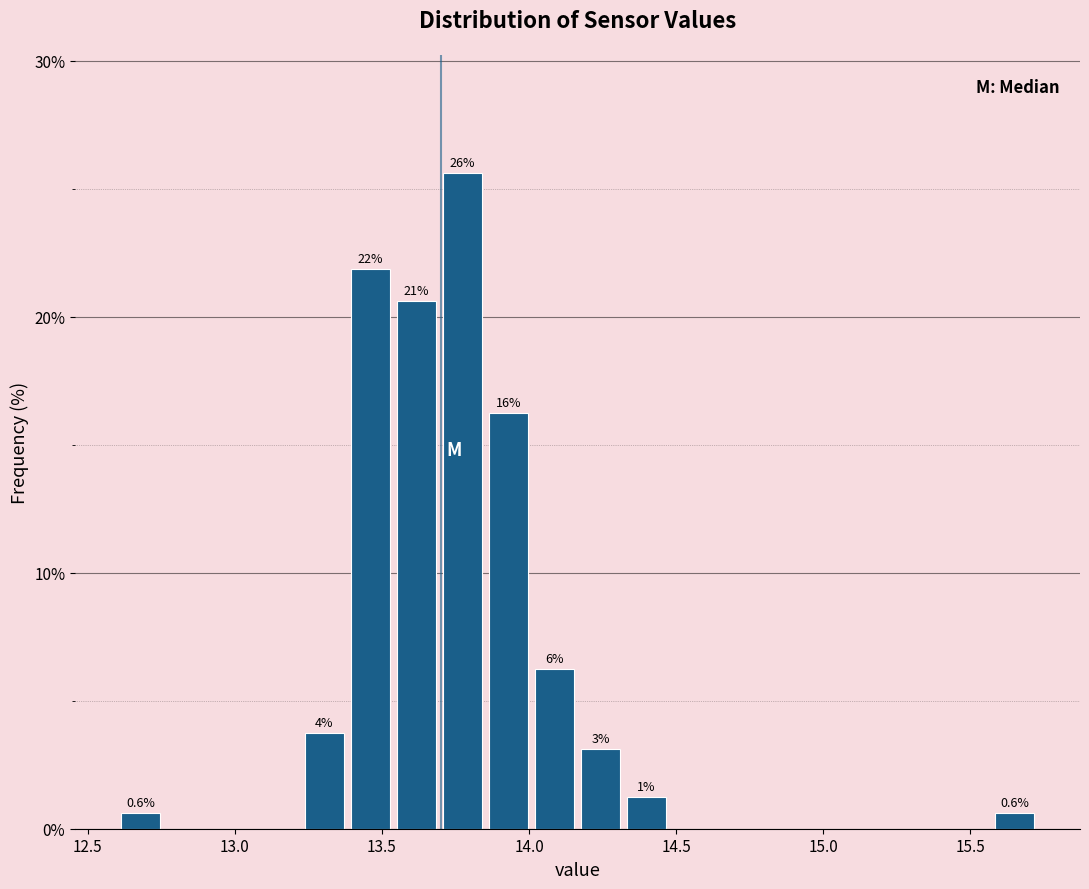

Around what value on the x-axis is the tallest bar? Give the approximate position of its centre, as read against the axis.

13.75